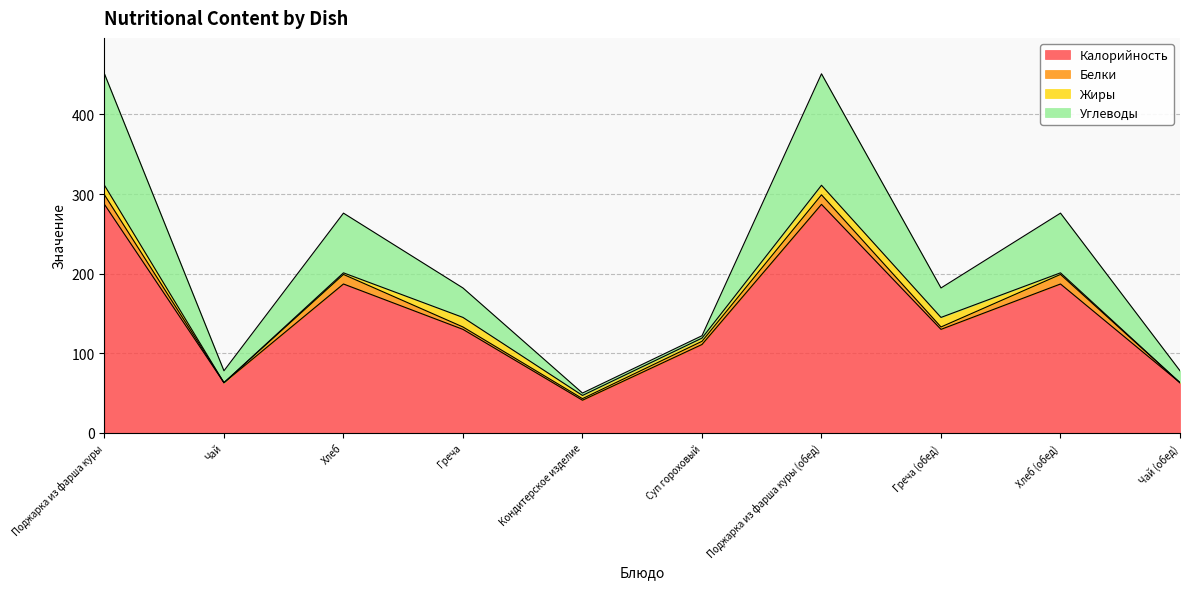

What is the label of the 4th point from the right?

Поджарка из фарша куры (обед)